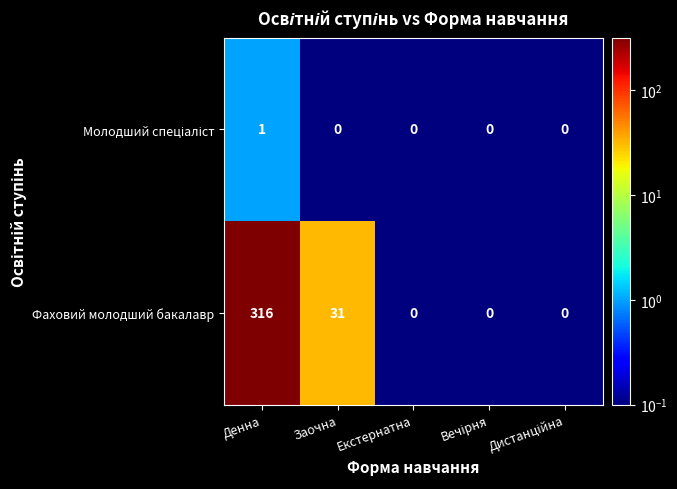

What is the greatest value displayed?

316